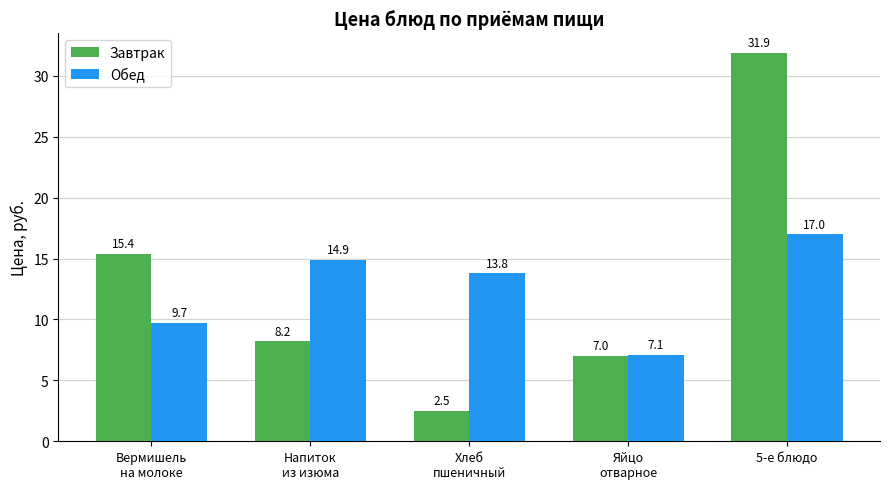

What is the label of the 2nd bar from the right?

Яйцо
отварное